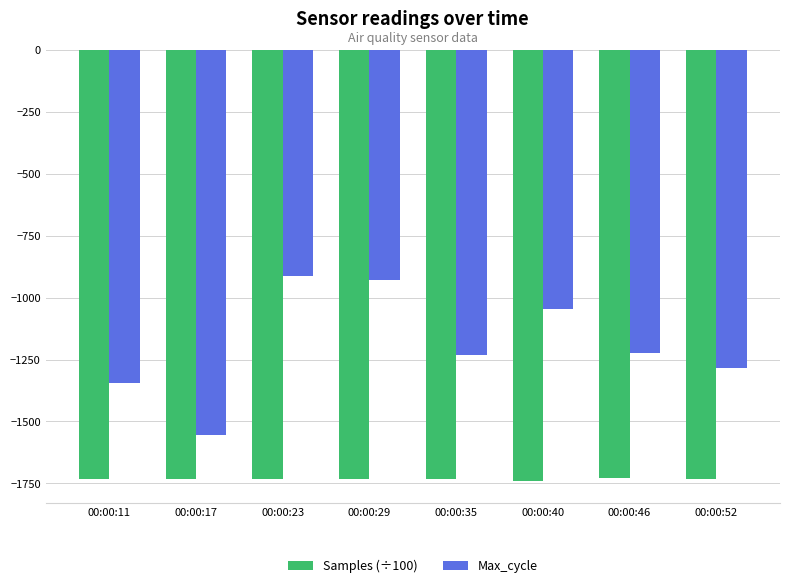

Are the bars horizontal?

No